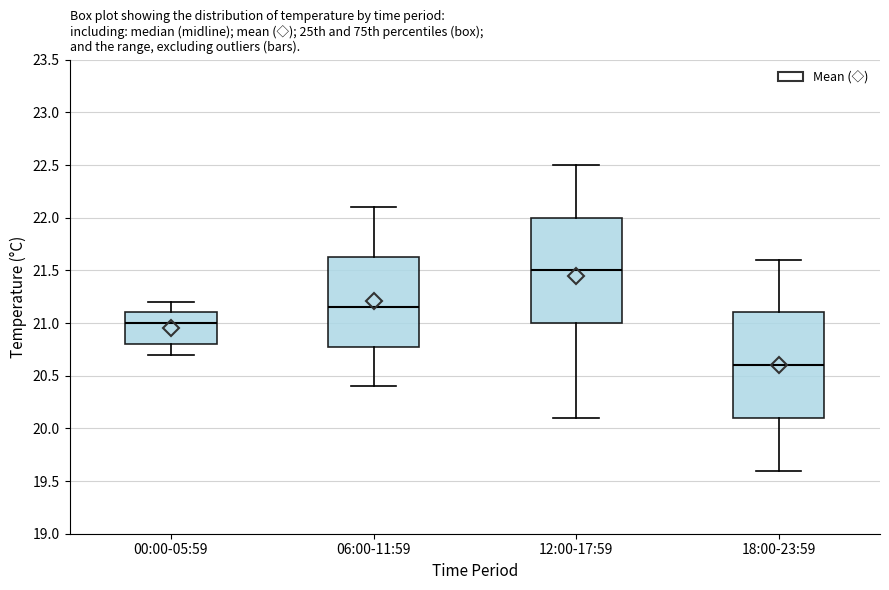

Where is the upper edge of the box for 06:00-11:59 on the y-axis? The values are not printed on the chart, so give them approximately, as read against the axis.

21.65